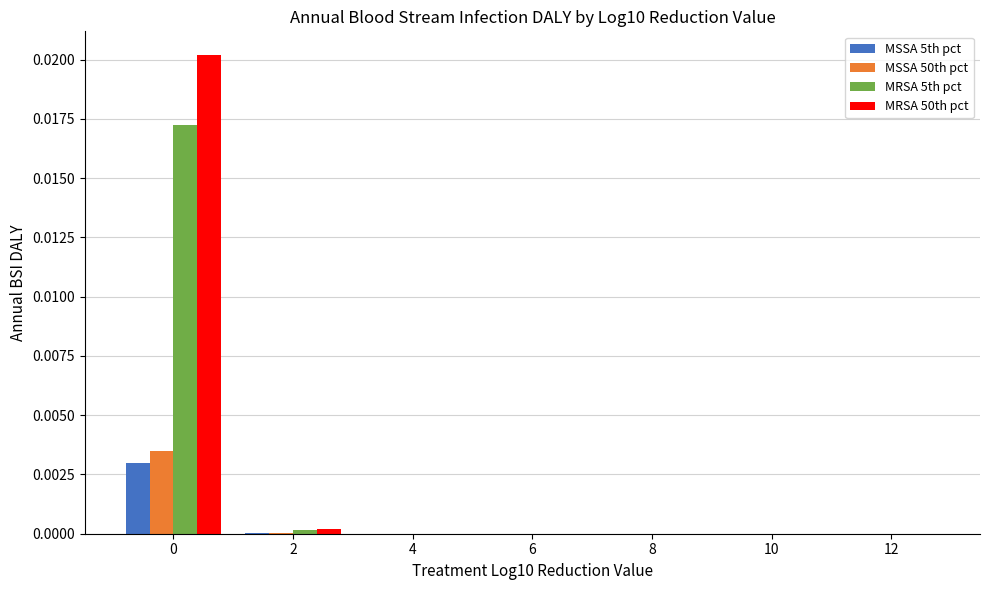

The MSSA 5th pct series shows 0.0 at 10. True or false?

True